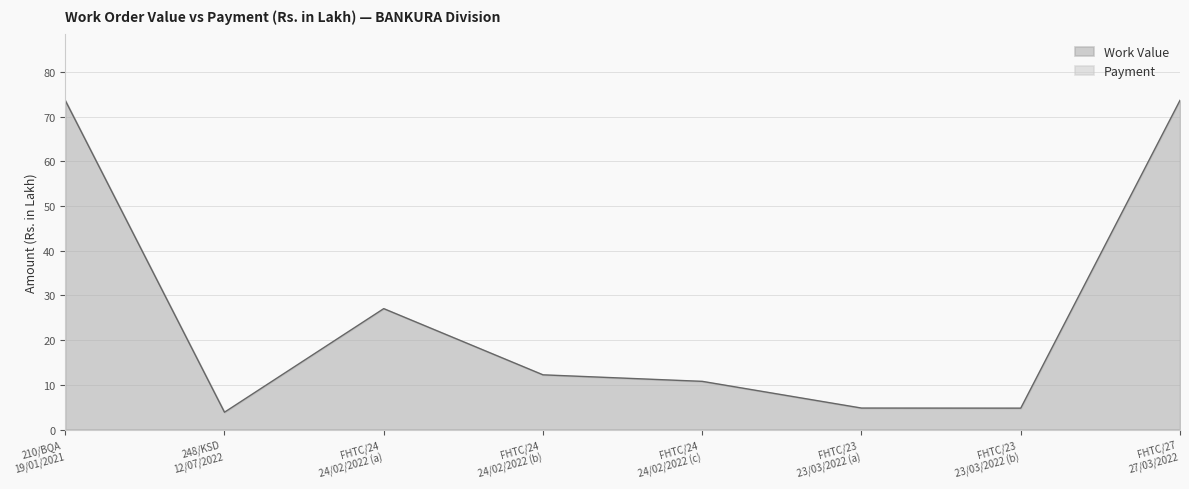

What is the sum of the values at FHTC/24
24/02/2022 (c) and FHTC/23
23/03/2022 (b)?

15.6